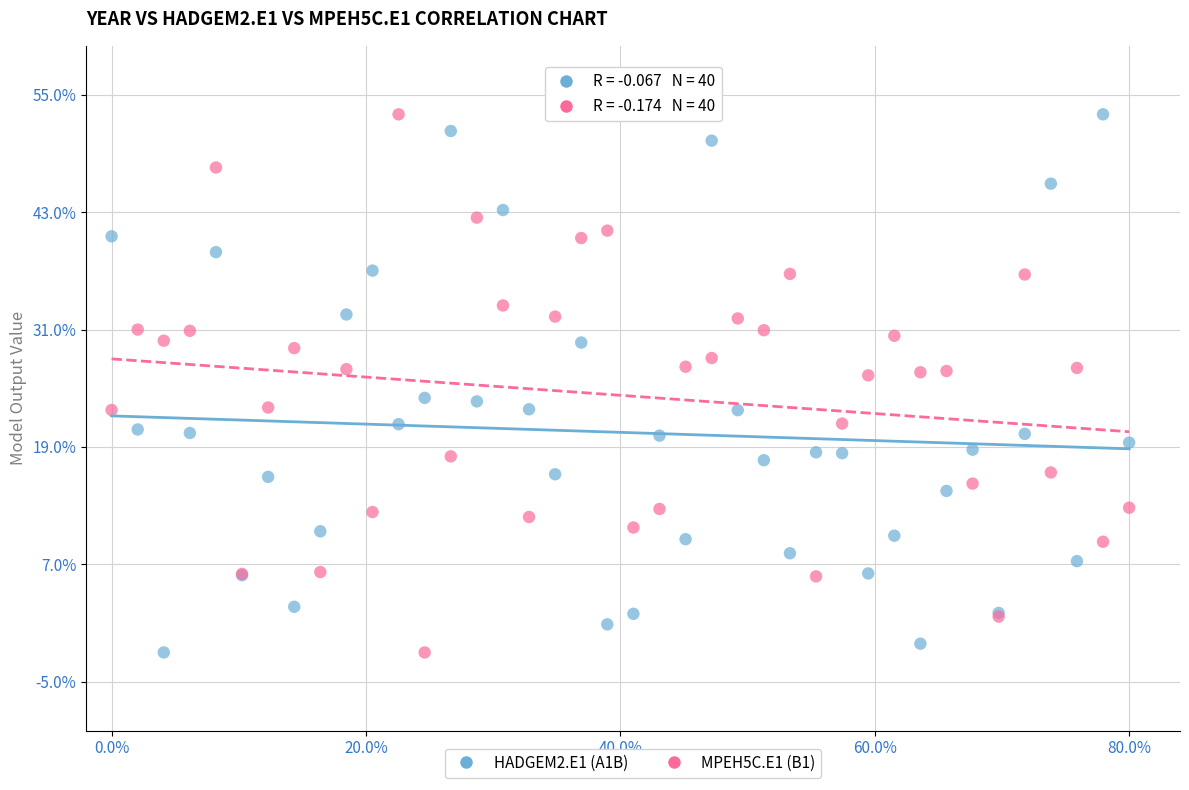

What is the X range (max minus min) for the scatter plot?

80.0